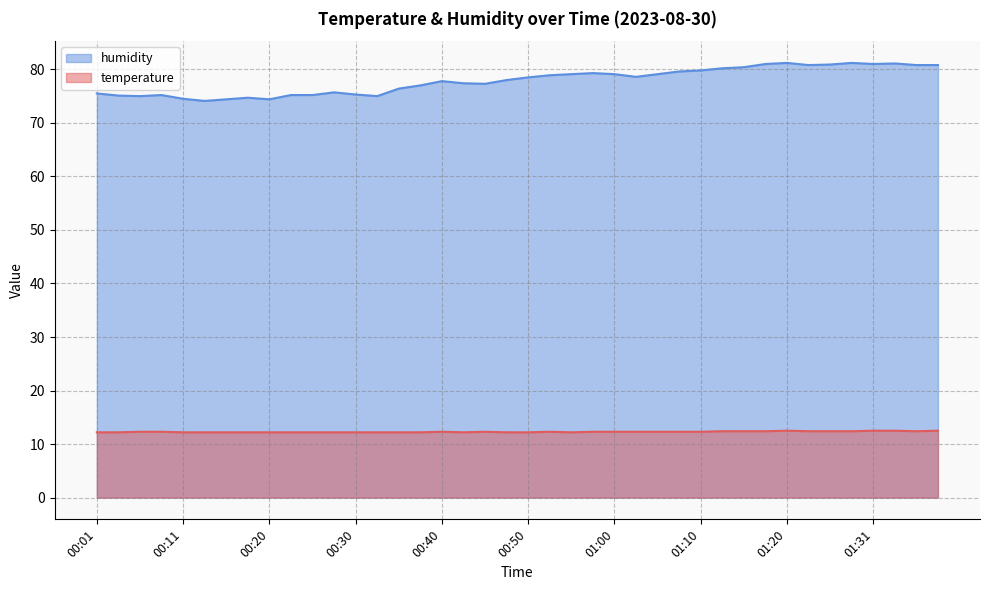

How many lines are shown in the chart?

2